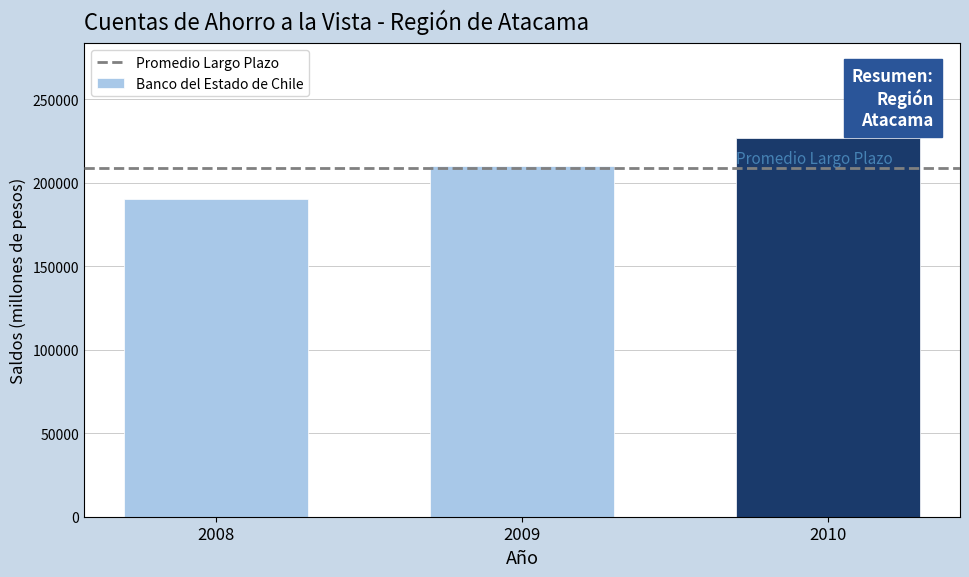

What is the value of the 2nd bar from the left?

209945